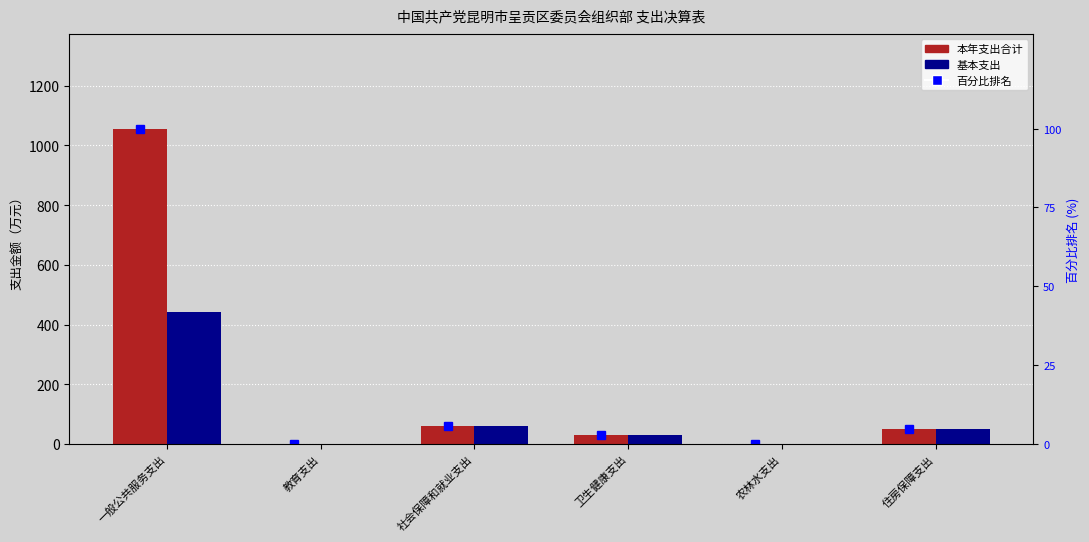

Reading left to right, list all the values displayed in this chart.

本年支出合计: 1056.3	0.4	59.2	31.0	1.0	51.3
基本支出: 441.1	0.4	59.2	31.0	0.0	51.3
百分比排名: 100.0	0.0	5.6	2.9	0.1	4.9